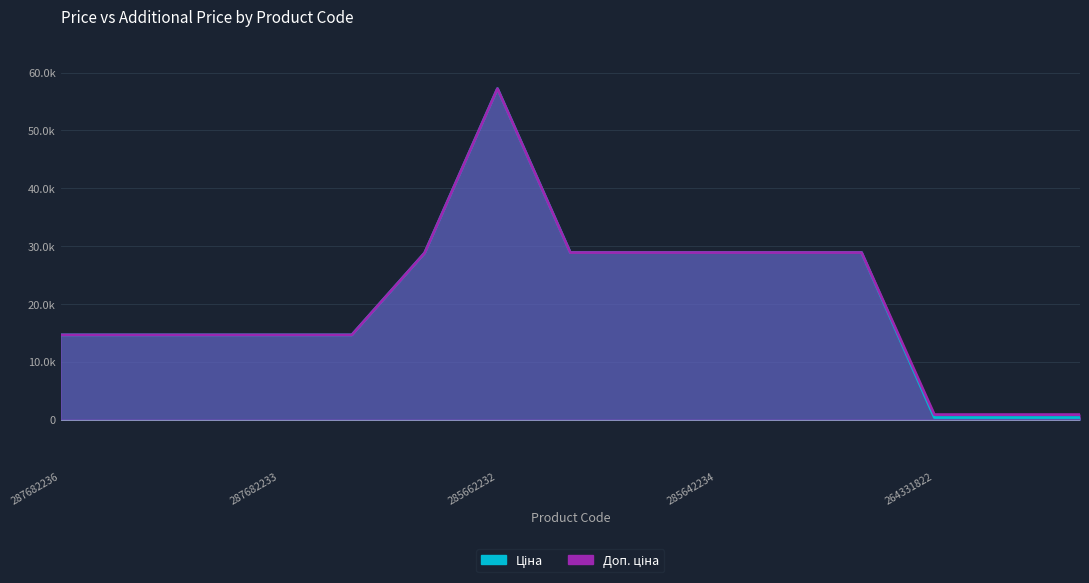

What is the total value across all series at 285662232?

114471.0